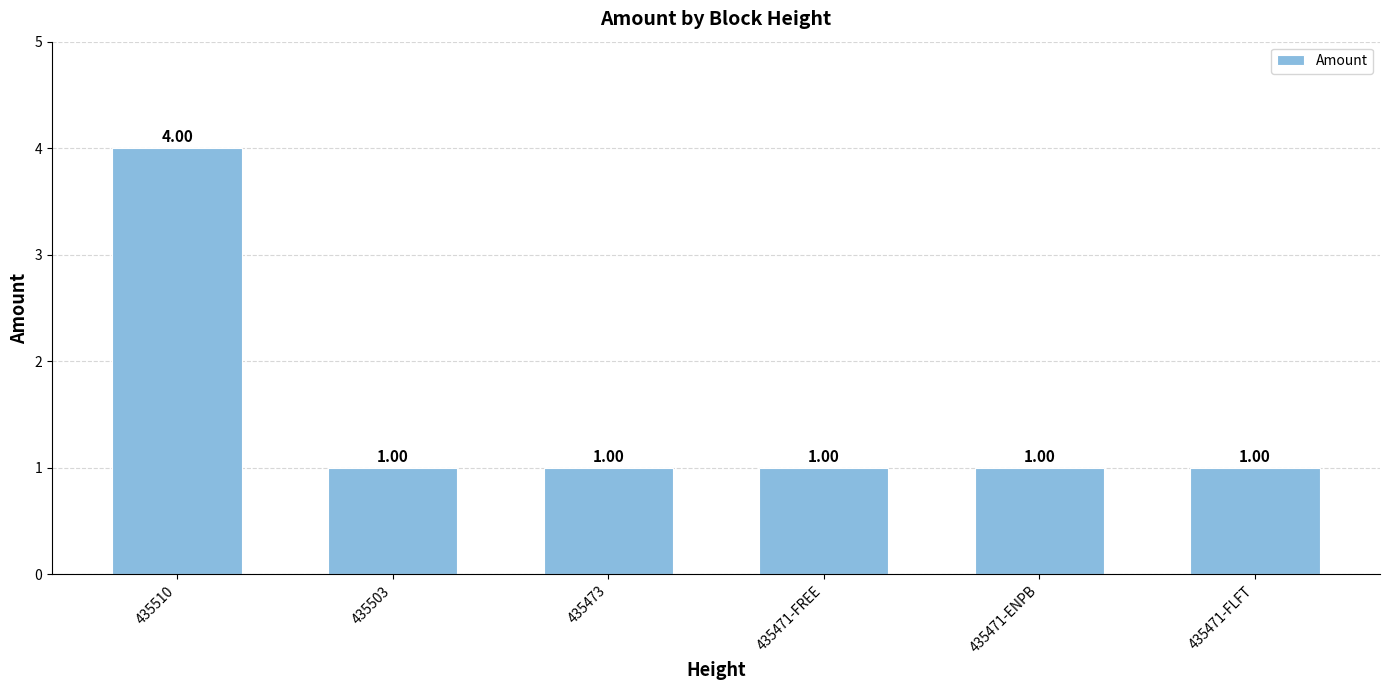

What position from the right is 435471-FREE?

3